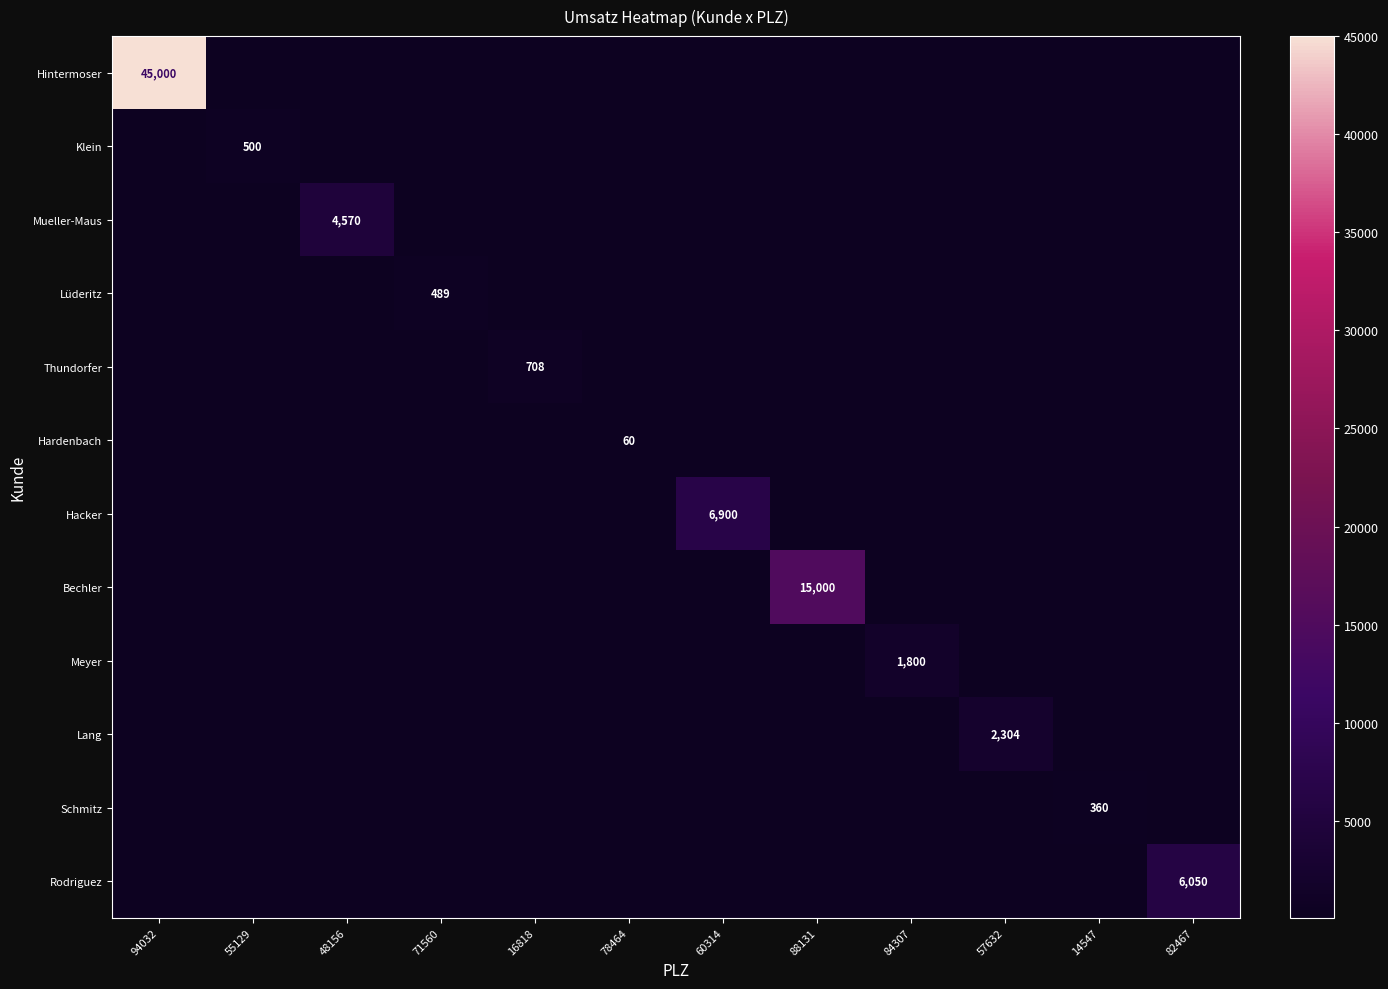

At how many categories does at least one series exceed 5364?

4